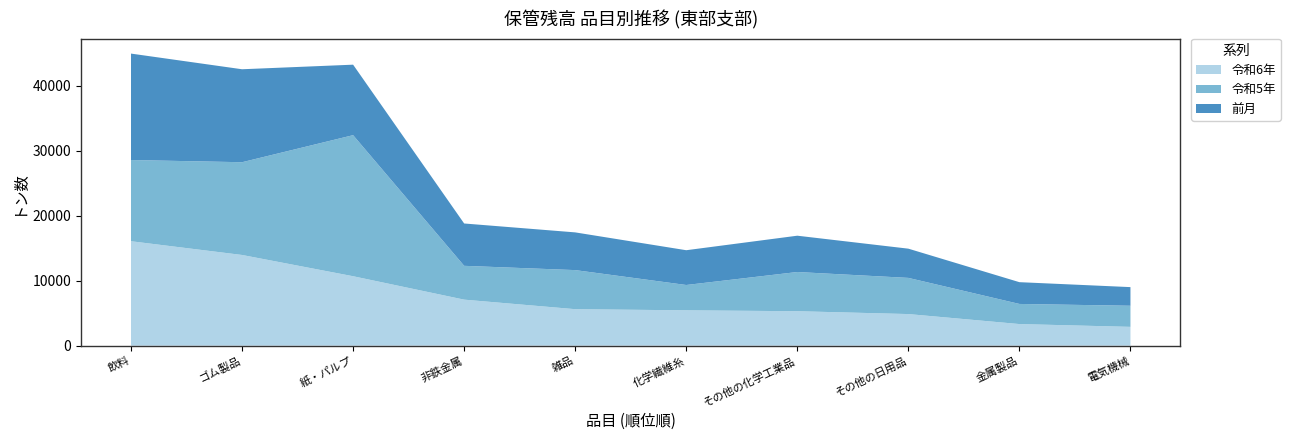

Reading left to right, extract all data points from this chart.

令和6年: 16062	13949	10680	7079	5612	5437	5300	4861	3324	2893
令和5年: 12489	14263	21692	5201	6010	3895	6029	5563	3094	3245
前月: 16367	14297	10841	6511	5801	5348	5584	4495	3349	2868